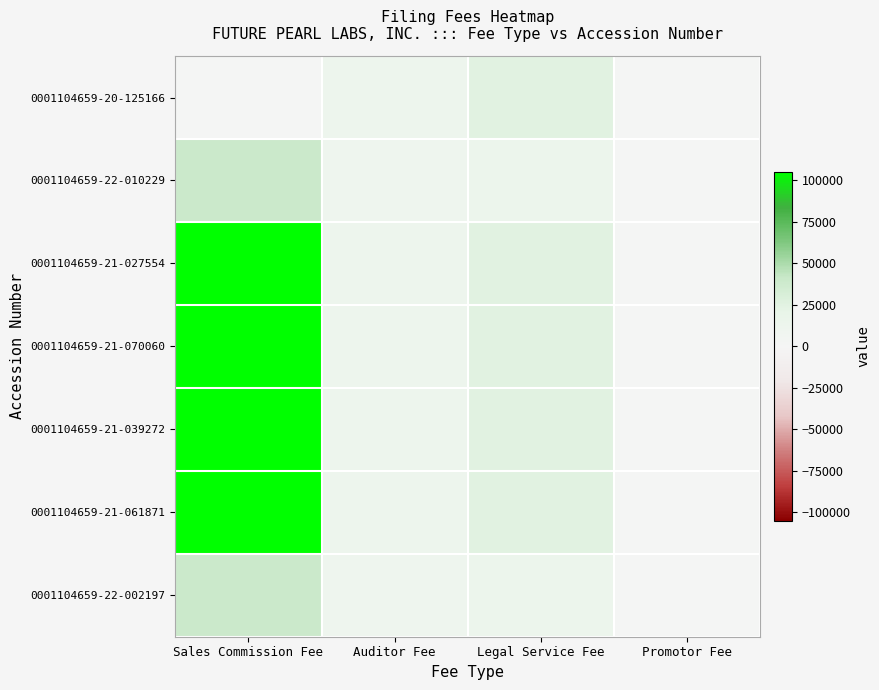

Count the number of data series in this chart.

7